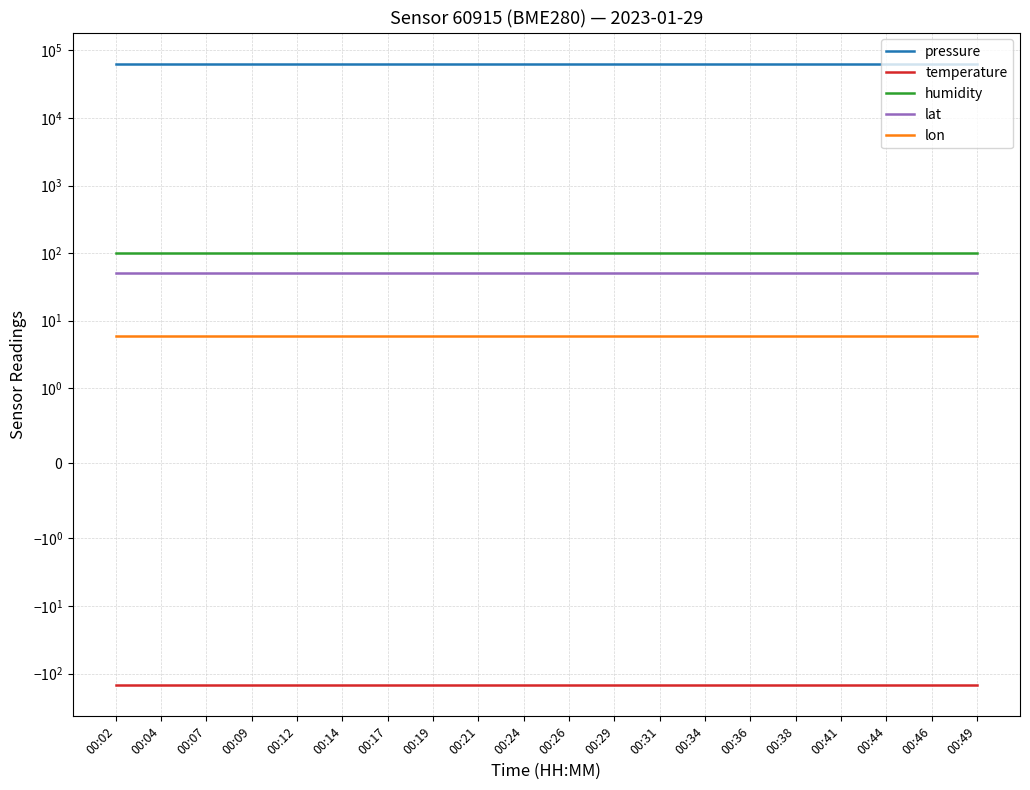

Does the chart have visible grid lines?

Yes